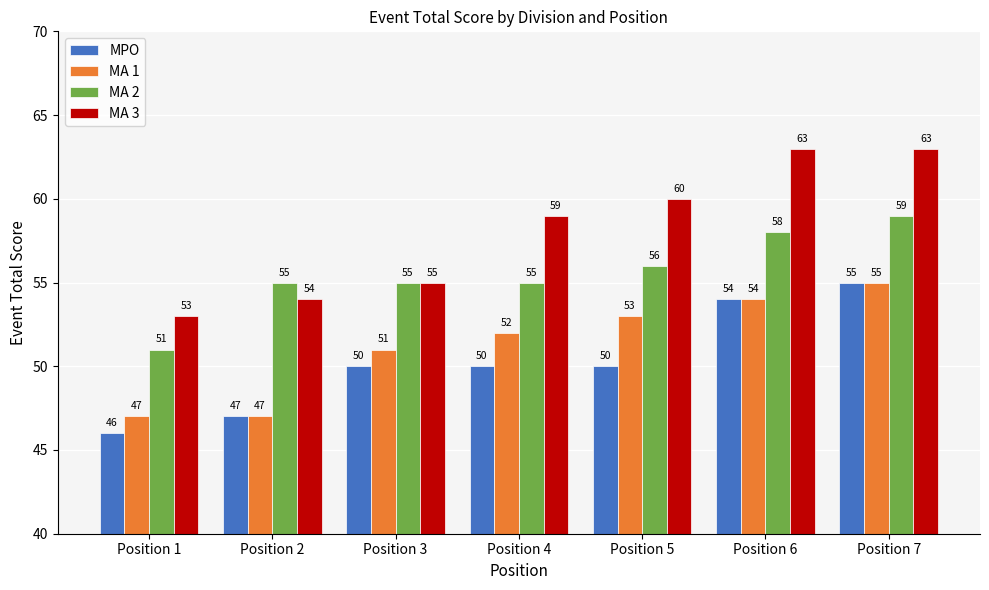

Reading right to left, list all the values displayed in this chart.

MPO: Position 7=55	Position 6=54	Position 5=50	Position 4=50	Position 3=50	Position 2=47	Position 1=46
MA 1: Position 7=55	Position 6=54	Position 5=53	Position 4=52	Position 3=51	Position 2=47	Position 1=47
MA 2: Position 7=59	Position 6=58	Position 5=56	Position 4=55	Position 3=55	Position 2=55	Position 1=51
MA 3: Position 7=63	Position 6=63	Position 5=60	Position 4=59	Position 3=55	Position 2=54	Position 1=53